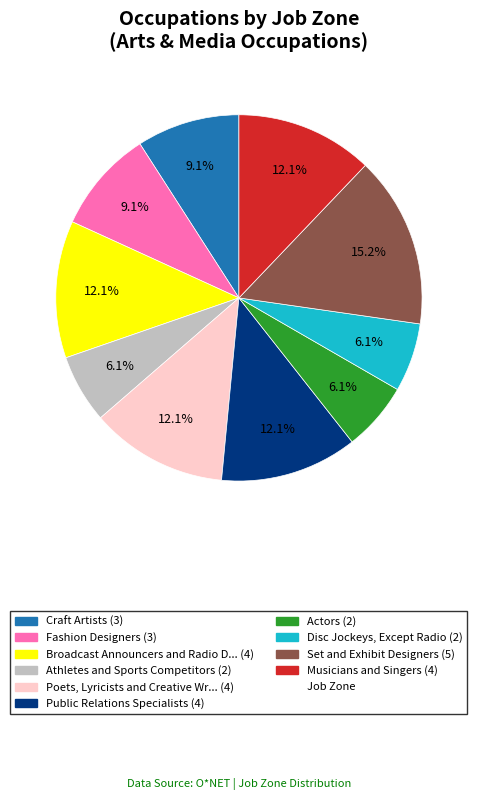

Is there any slice that represents more than half of the pie?

No